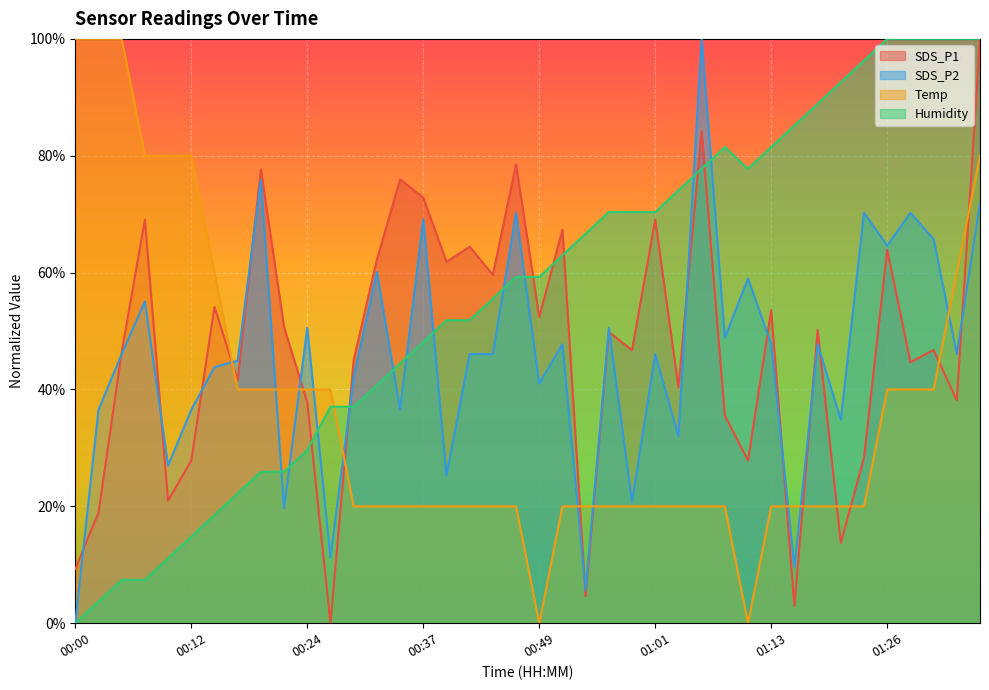

The value of Humidity at 00:41 is 0.5. True or false?

True